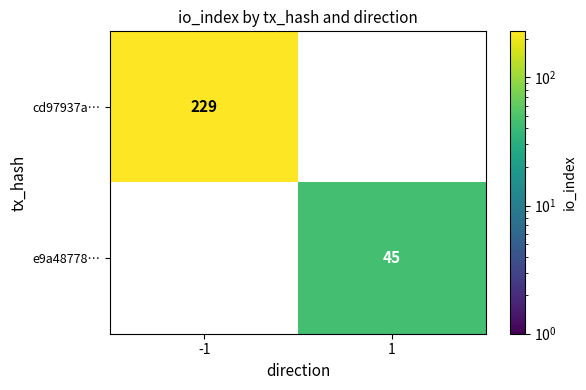

Which series has the largest range (max minus min)?

cd97937a…